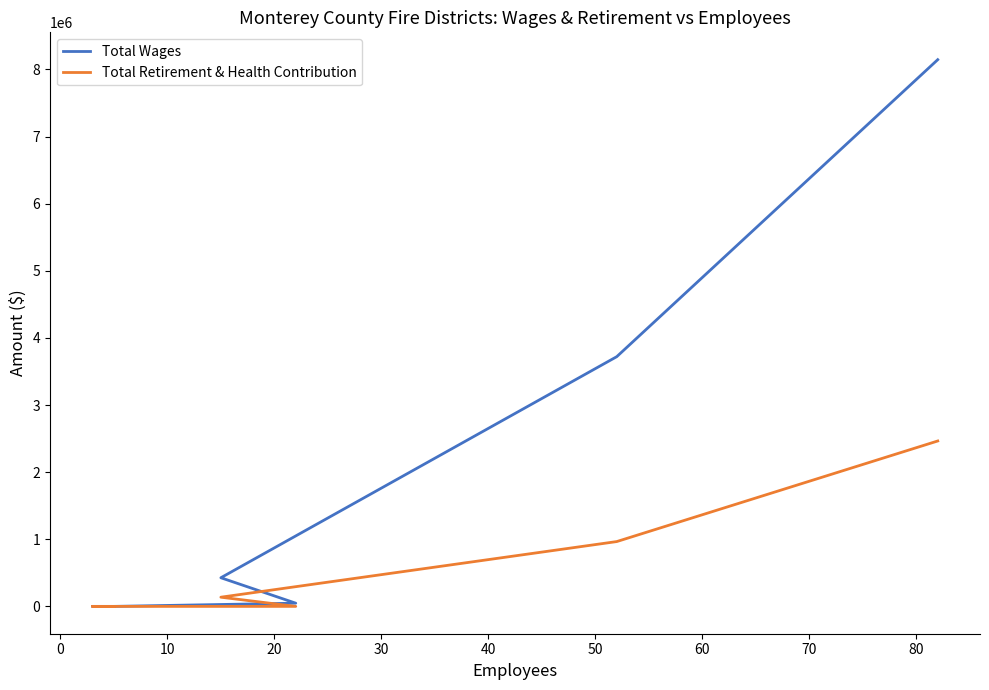

Rank the series by their maximum value, from highest to lowest.

Total Wages, Total Retirement & Health Contribution